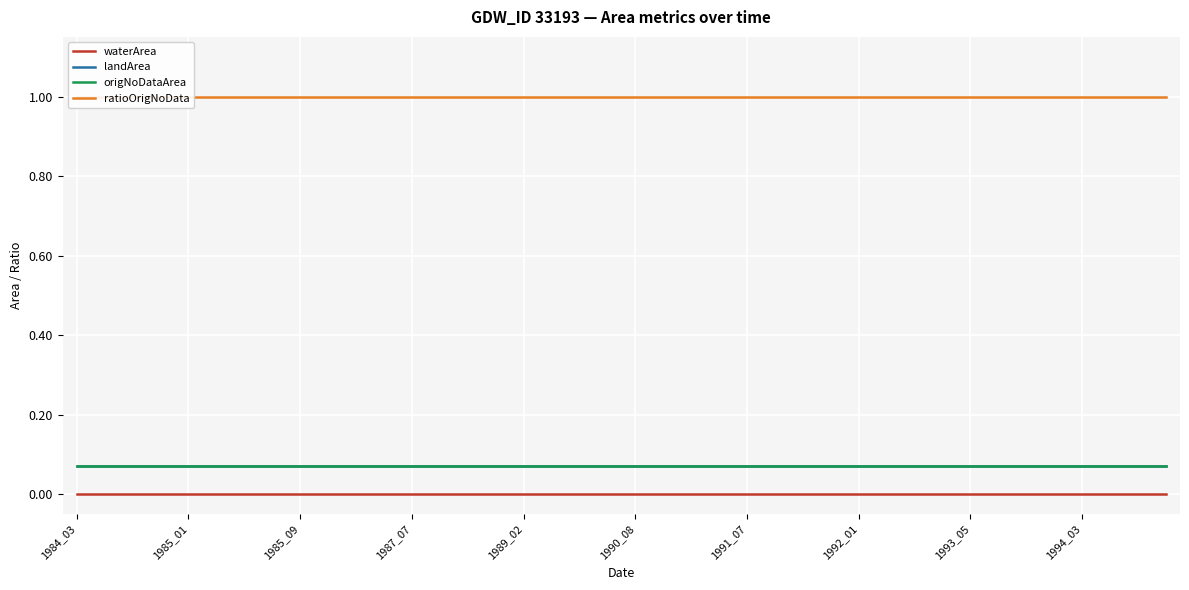

True or false: waterArea has more than 2 points higher than both neighbors.

False